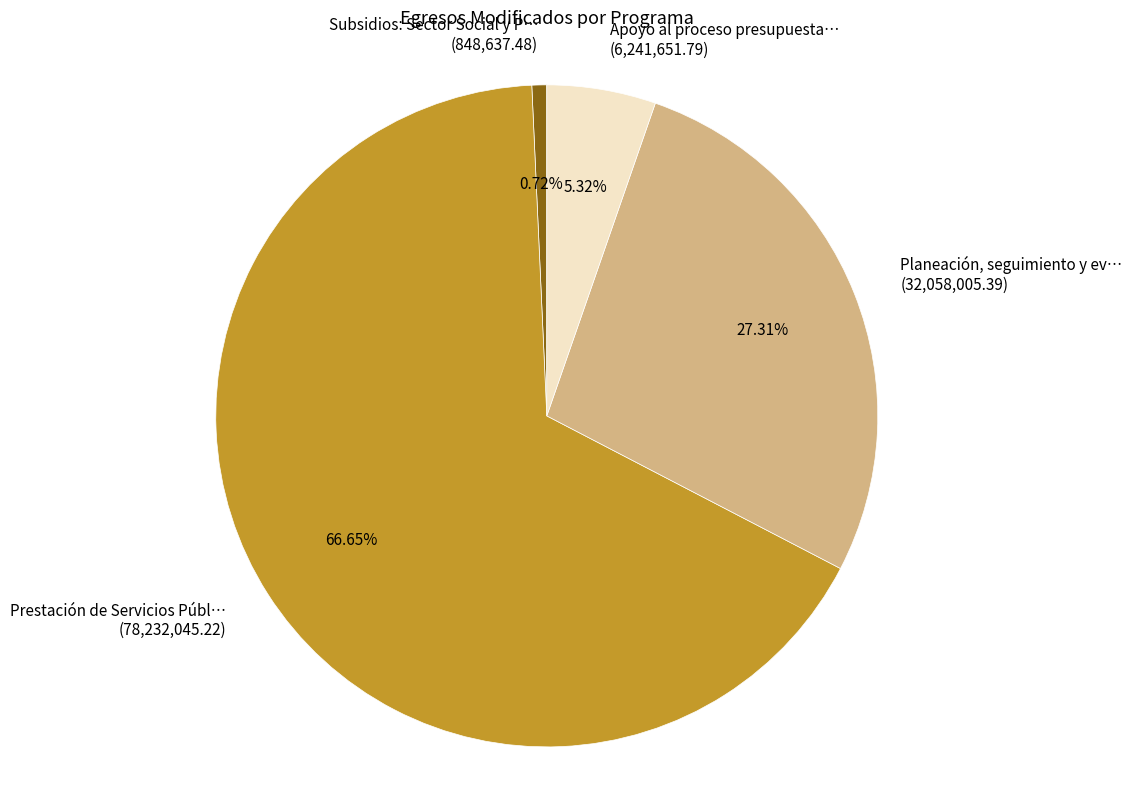

How many slices are in this pie chart?

4